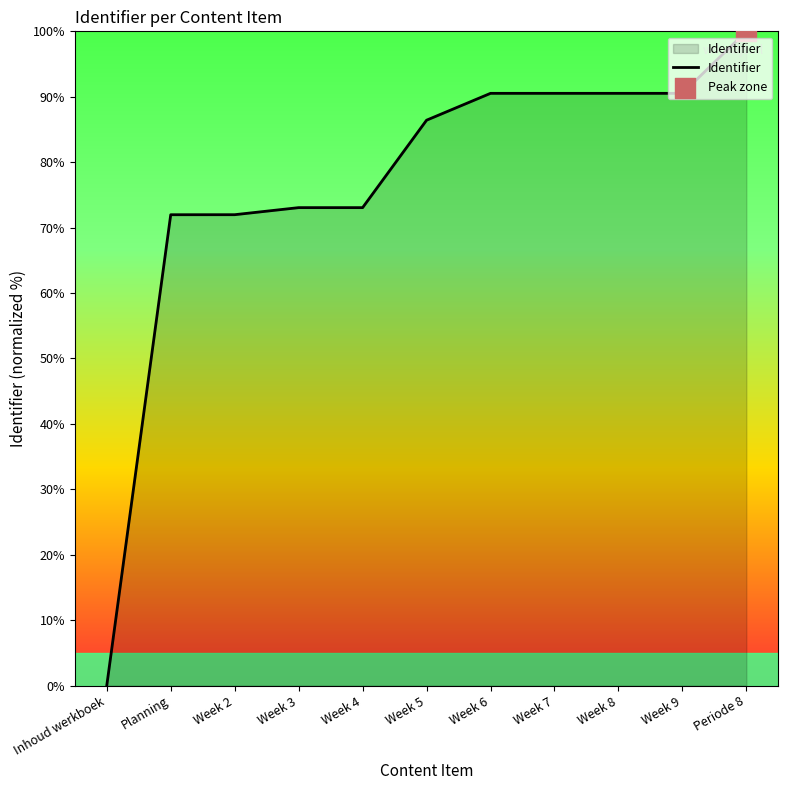

Which has a higher value, Week 6 or Periode 8?

Periode 8